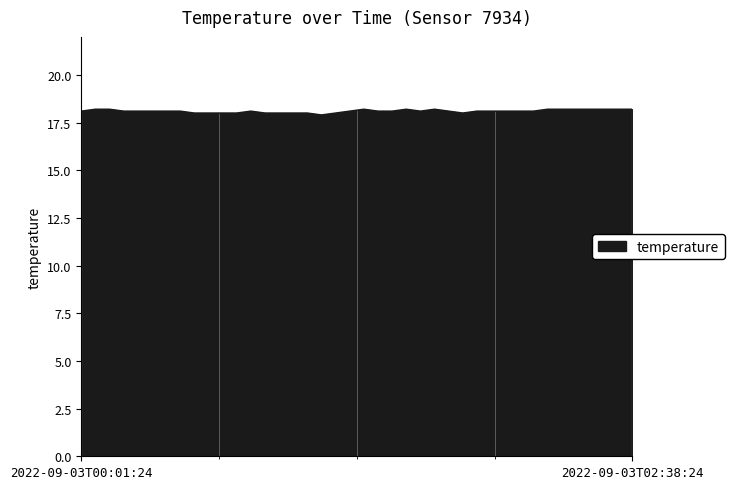

How many lines are shown in the chart?

1